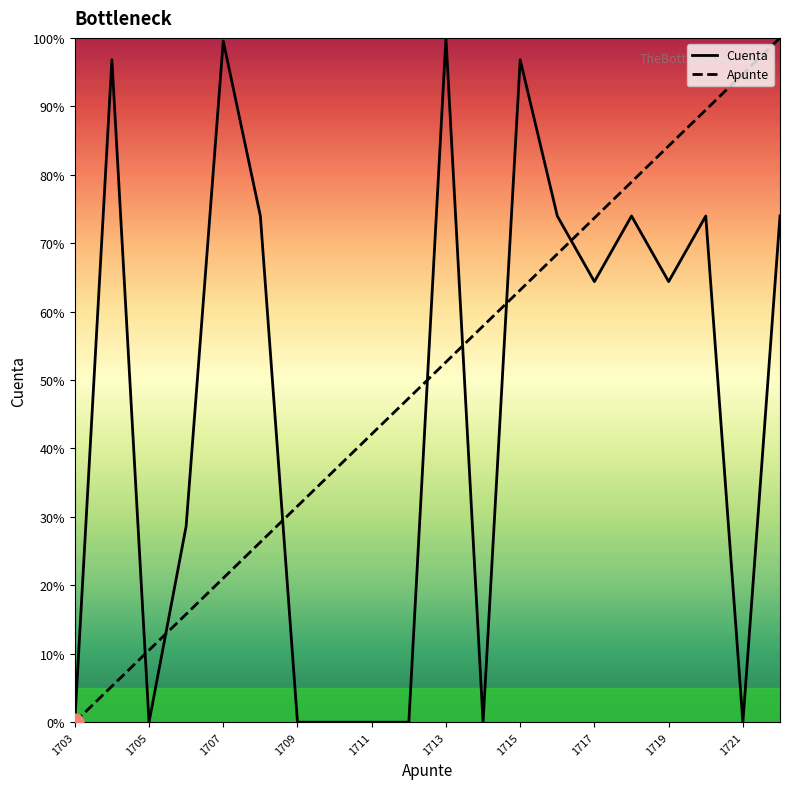

What is the maximum value shown in the chart?

100.0